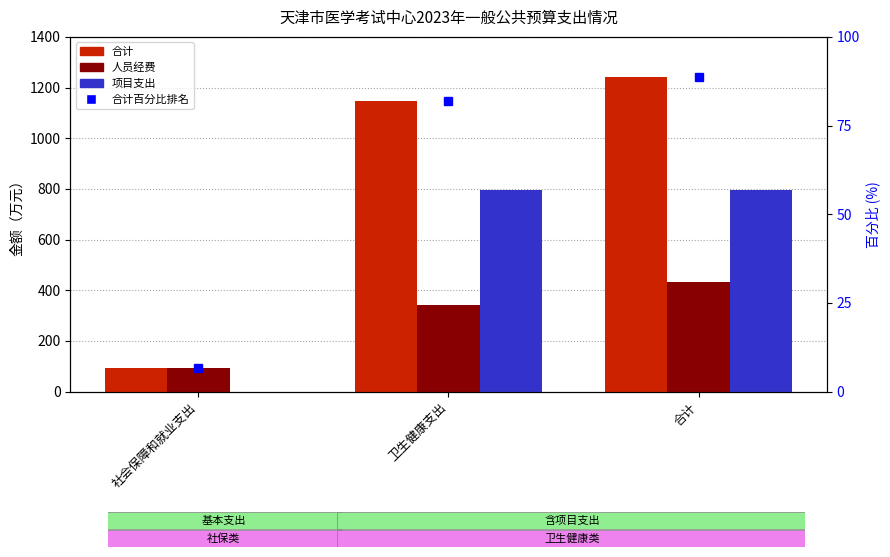

What is the label of the 1st bar from the left?

社会保障和就业支出